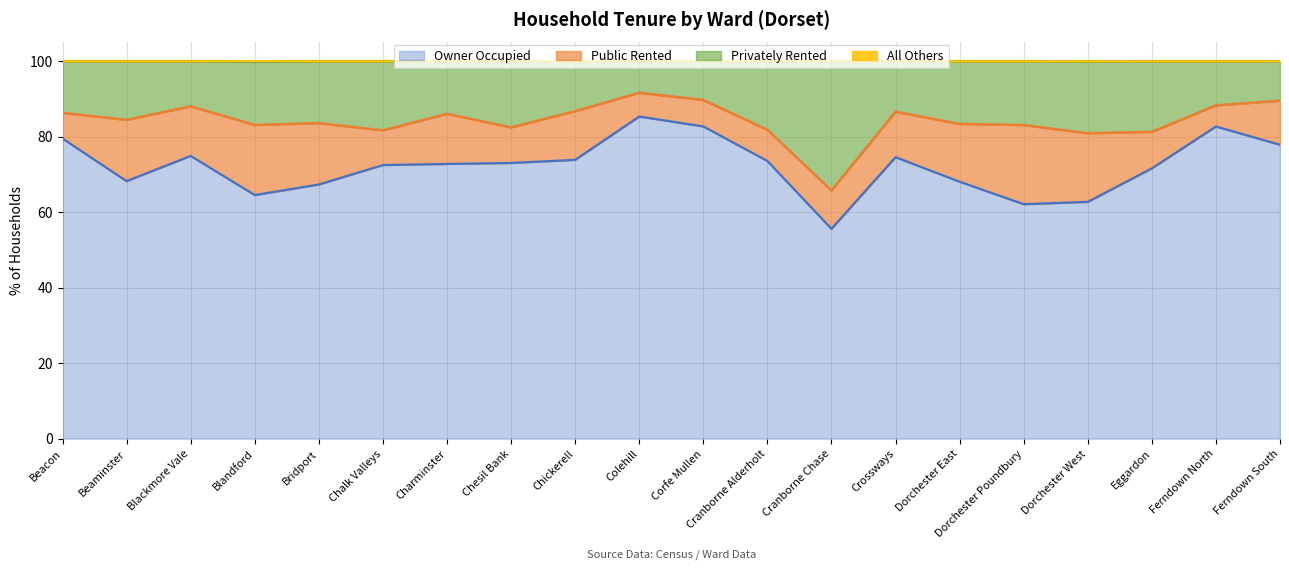

Does the chart have visible grid lines?

Yes